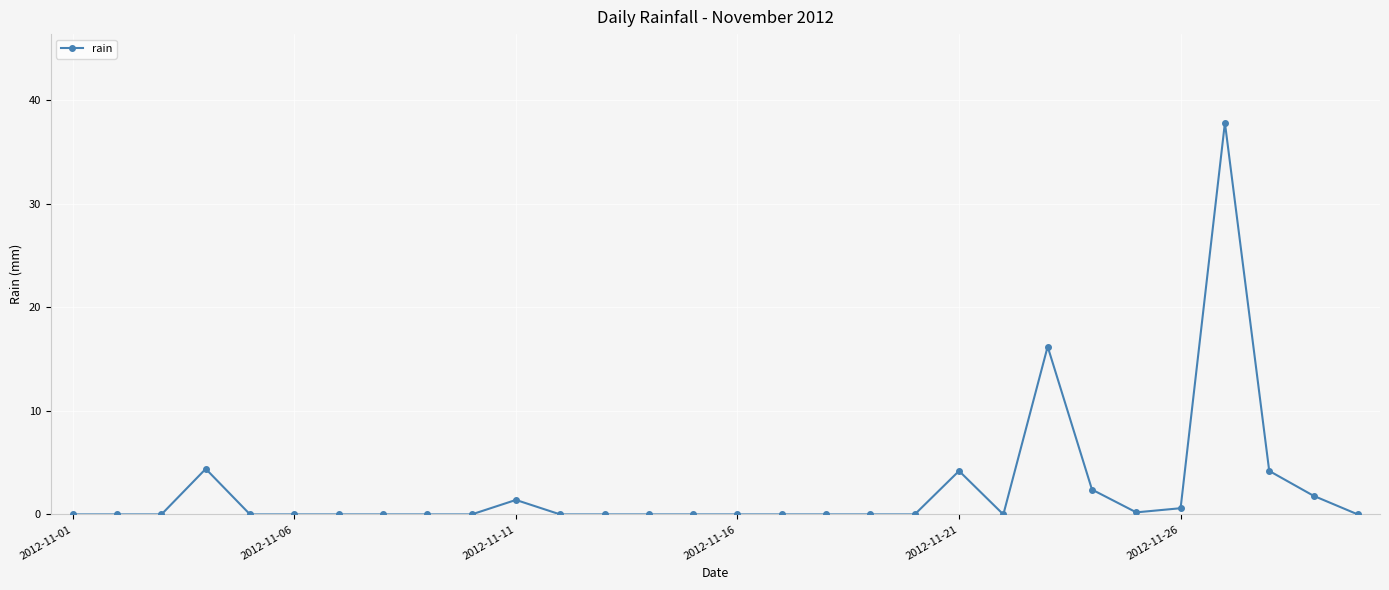

How many distinct data groups are displayed?

1